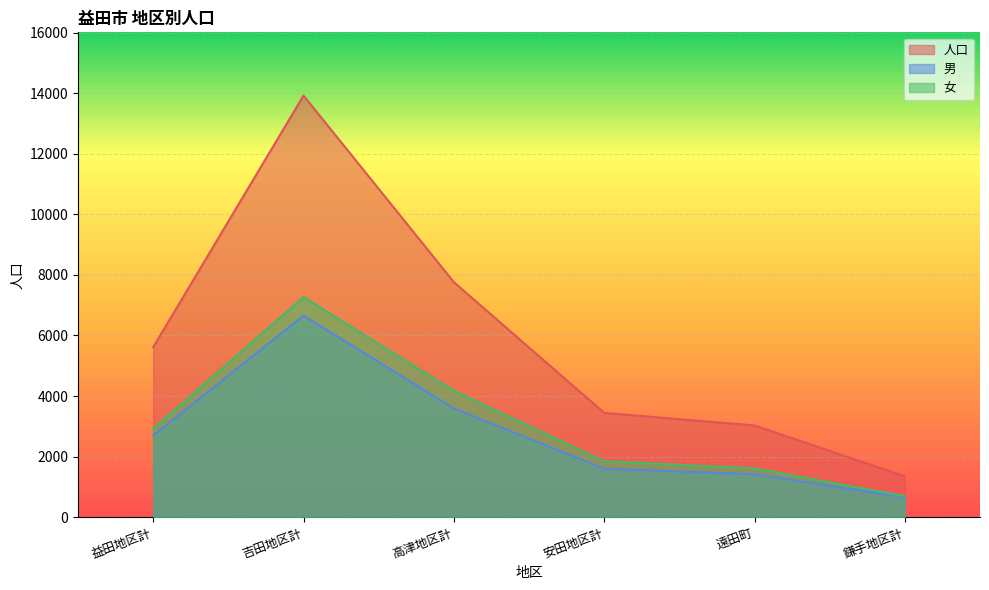

What is the difference between the 人口 values at 吉田地区計 and 益田地区計?

8308